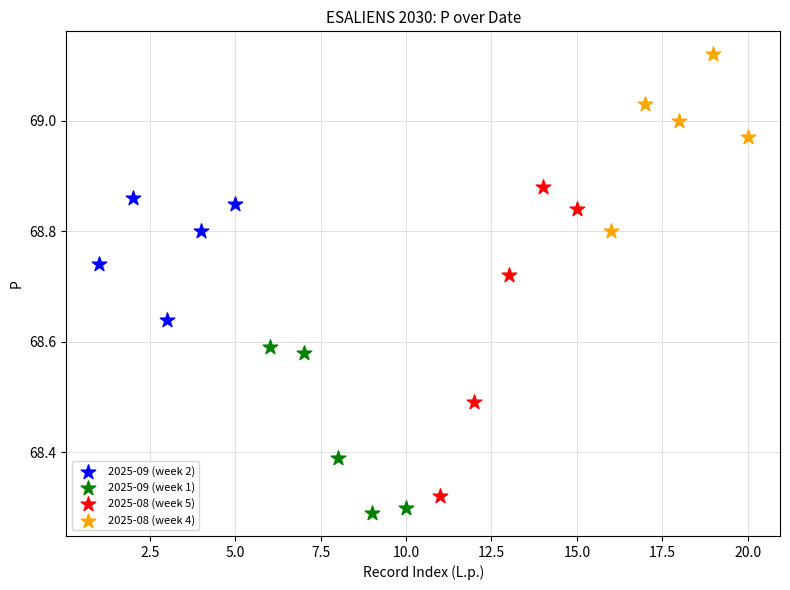

Which series has the largest Y range (max minus min)?

2025-08 (week 5)